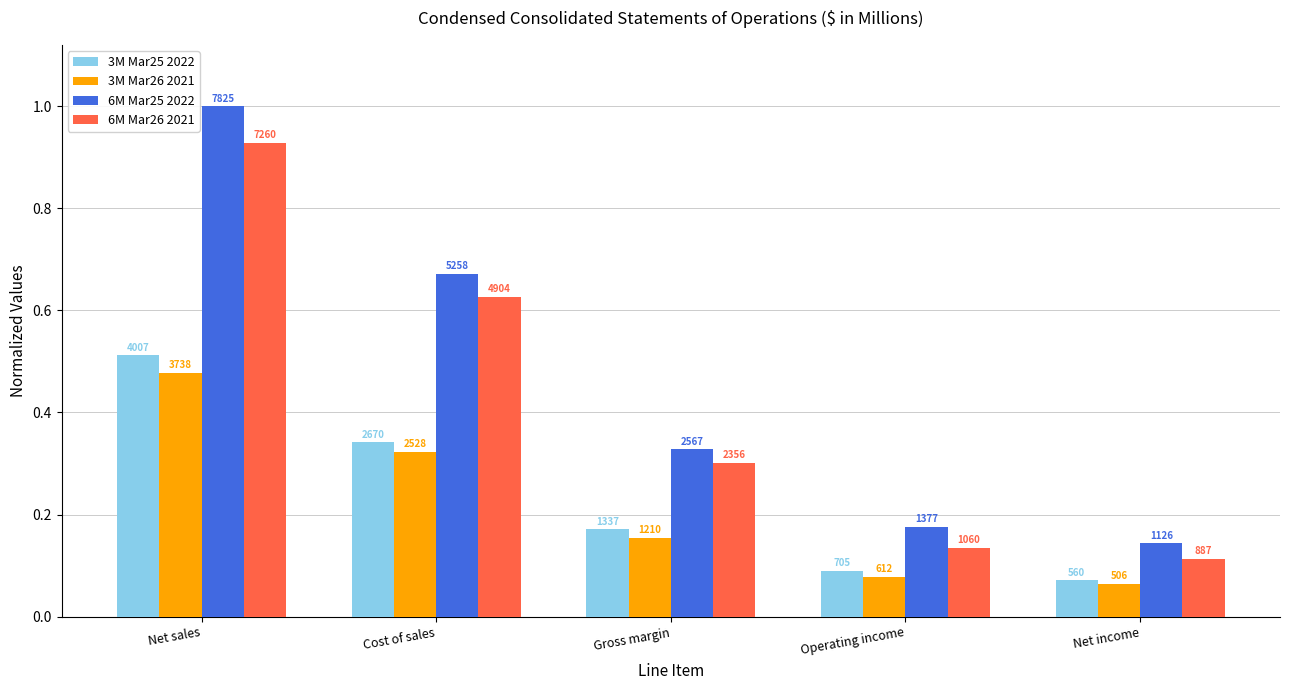

At which label is 6M Mar26 2021 closest to 0?

Net income